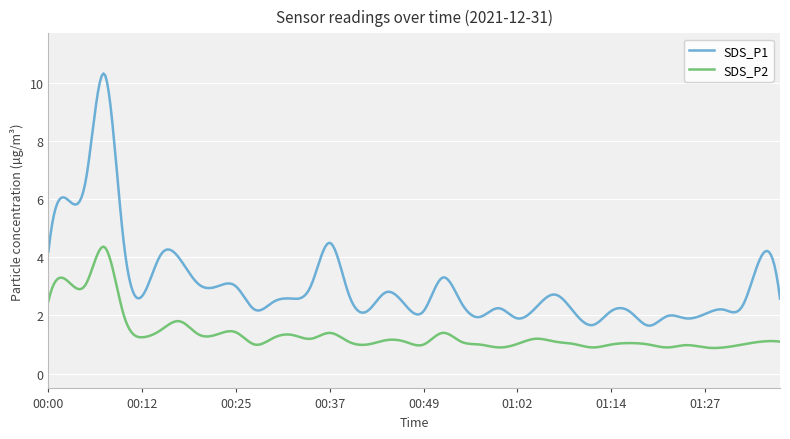

List the series in order of their overall mean, highest first.

SDS_P1, SDS_P2